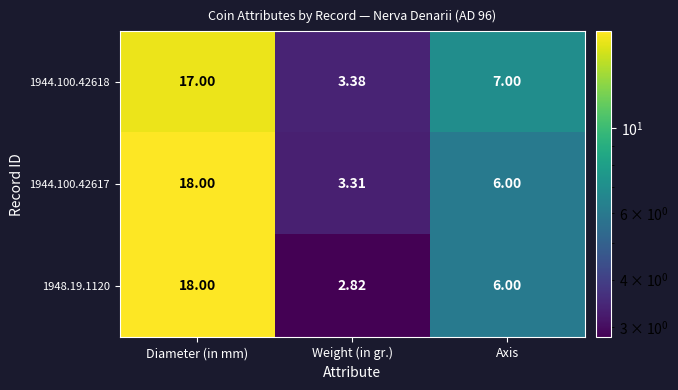

List the labels in order of 1944.100.42618 value, smallest first.

Weight (in gr.), Axis, Diameter (in mm)